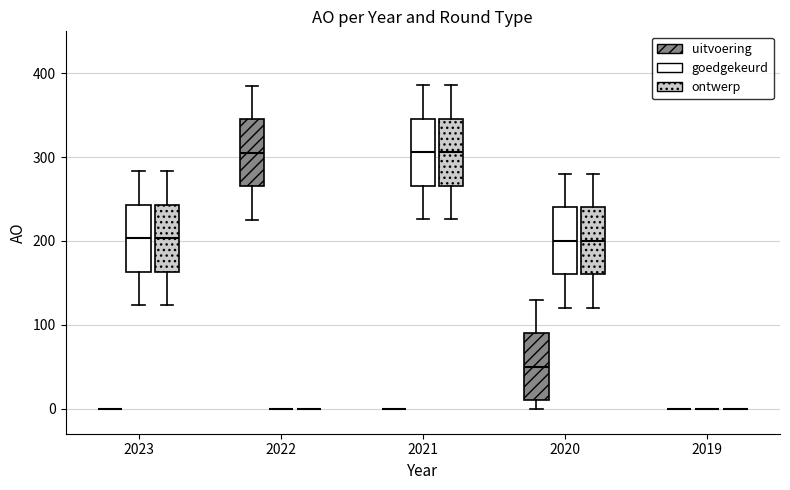

Reading left to right, read every box against the y-axis: the position of its median line, the range the box covers, and the ends of its whiskers. The values are not printed on the chart, so give them approximately, as read against the axis.

2023 (uitvoering): box collapsed to a line at 0, whiskers 0 to 0
2023 (goedgekeurd): median 200, box 160 to 240, whiskers 120 to 280
2023 (ontwerp): median 200, box 160 to 240, whiskers 120 to 280
2022 (uitvoering): median 310, box 270 to 350, whiskers 230 to 390
2022 (goedgekeurd): box collapsed to a line at 0, whiskers 0 to 0
2022 (ontwerp): box collapsed to a line at 0, whiskers 0 to 0
2021 (uitvoering): box collapsed to a line at 0, whiskers 0 to 0
2021 (goedgekeurd): median 310, box 270 to 350, whiskers 230 to 390
2021 (ontwerp): median 310, box 270 to 350, whiskers 230 to 390
2020 (uitvoering): median 50, box 10 to 90, whiskers 0 to 130
2020 (goedgekeurd): median 200, box 160 to 240, whiskers 120 to 280
2020 (ontwerp): median 200, box 160 to 240, whiskers 120 to 280
2019 (uitvoering): box collapsed to a line at 0, whiskers 0 to 0
2019 (goedgekeurd): box collapsed to a line at 0, whiskers 0 to 0
2019 (ontwerp): box collapsed to a line at 0, whiskers 0 to 0